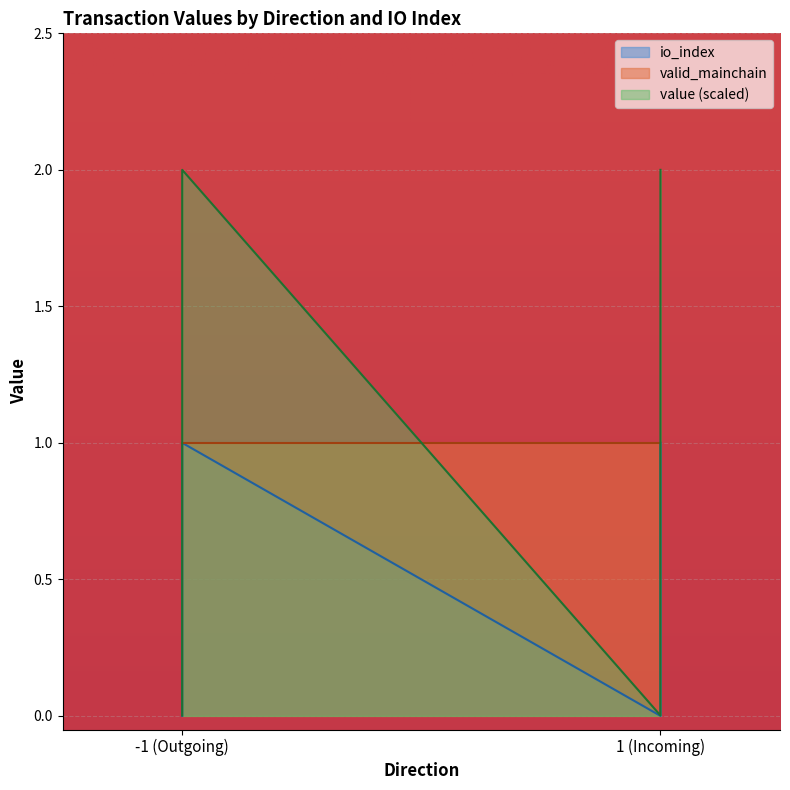

Between -1 (Outgoing) and 1 (Incoming), which is larger?

-1 (Outgoing)